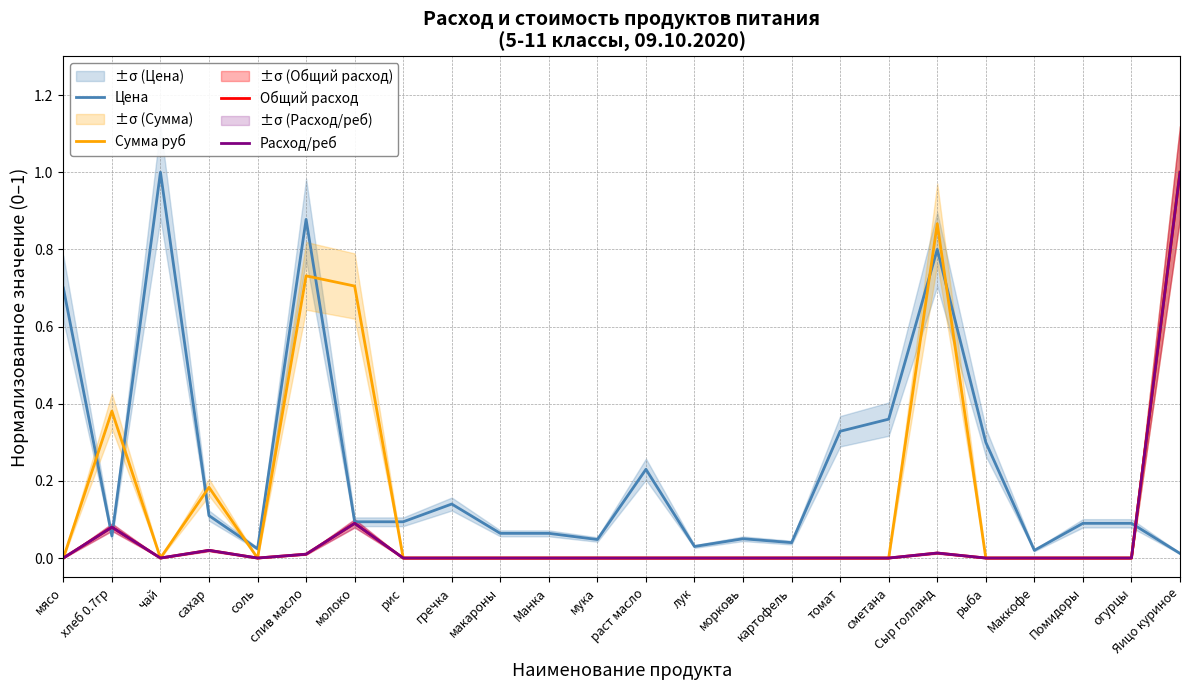

What is the spread (max minus min) of values at слив масло?

0.9